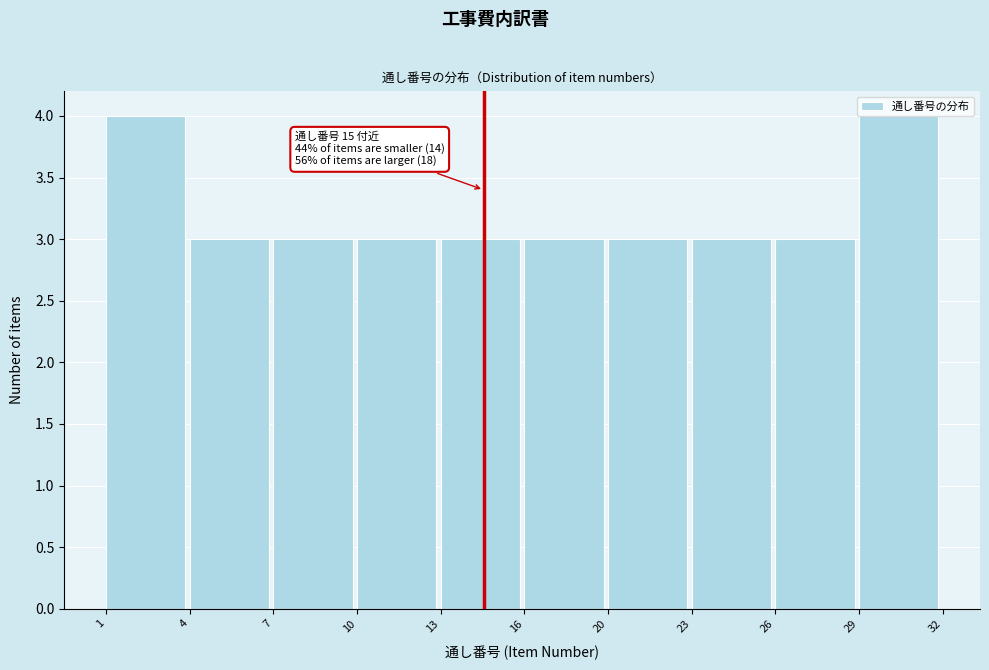

What is the greatest value displayed?

4